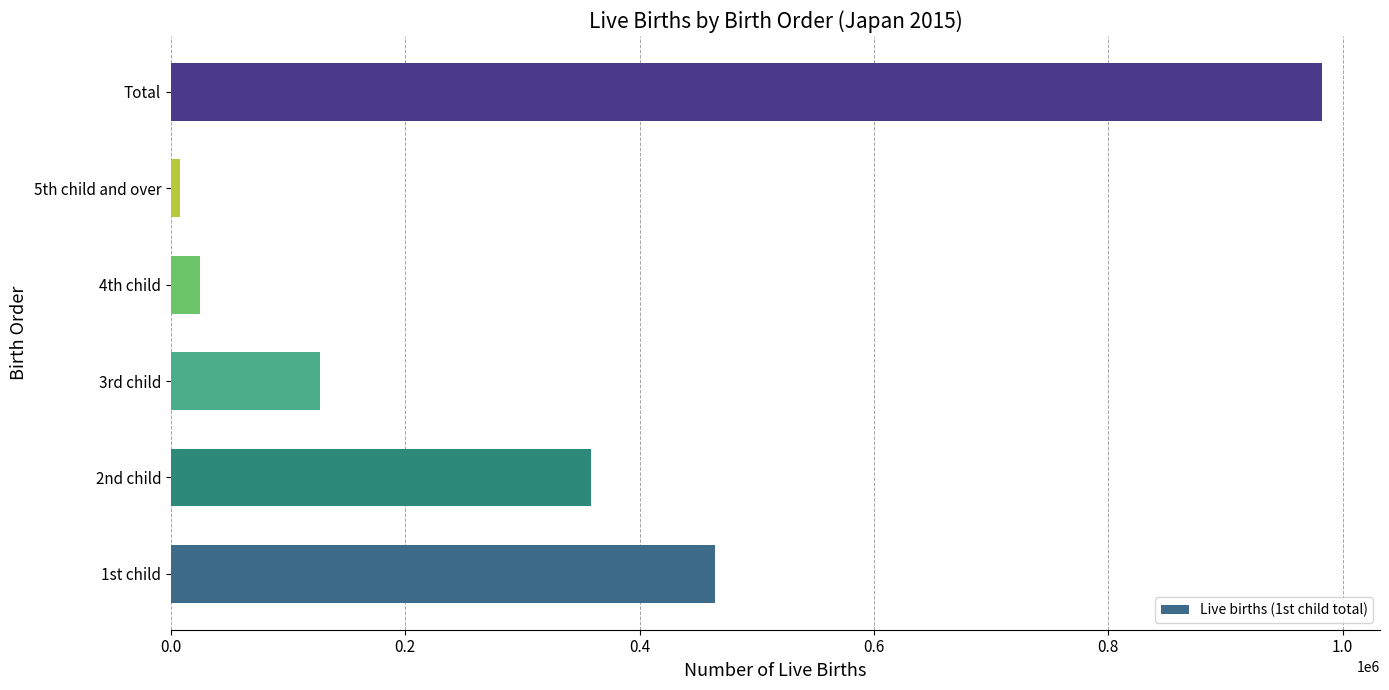

List the labels in order of value, smallest first.

5th child and over, 4th child, 3rd child, 2nd child, 1st child, Total